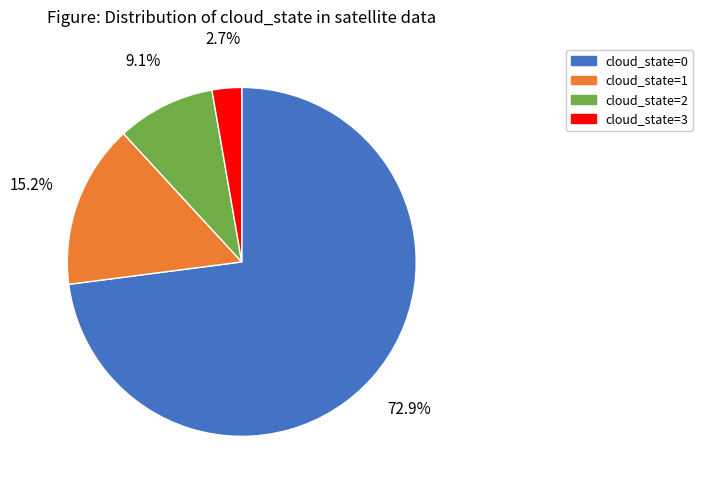

Is there a majority slice in this chart?

Yes